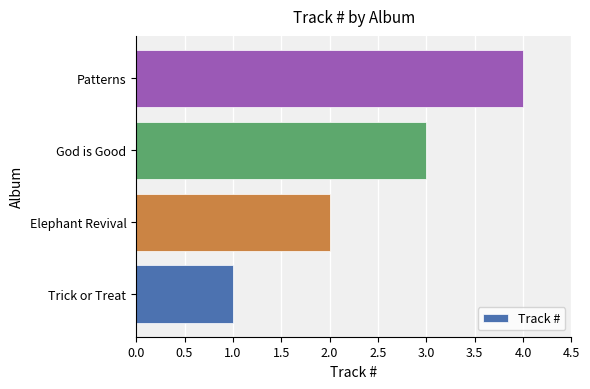

What is the minimum value shown in the chart?

1